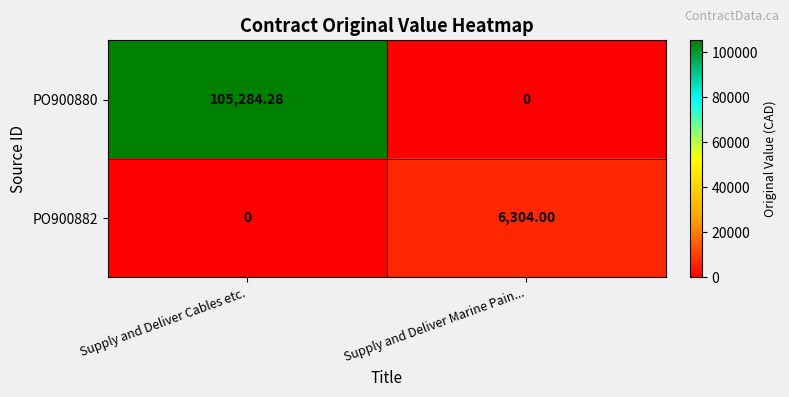

Which series has the largest total across all categories?

PO900880